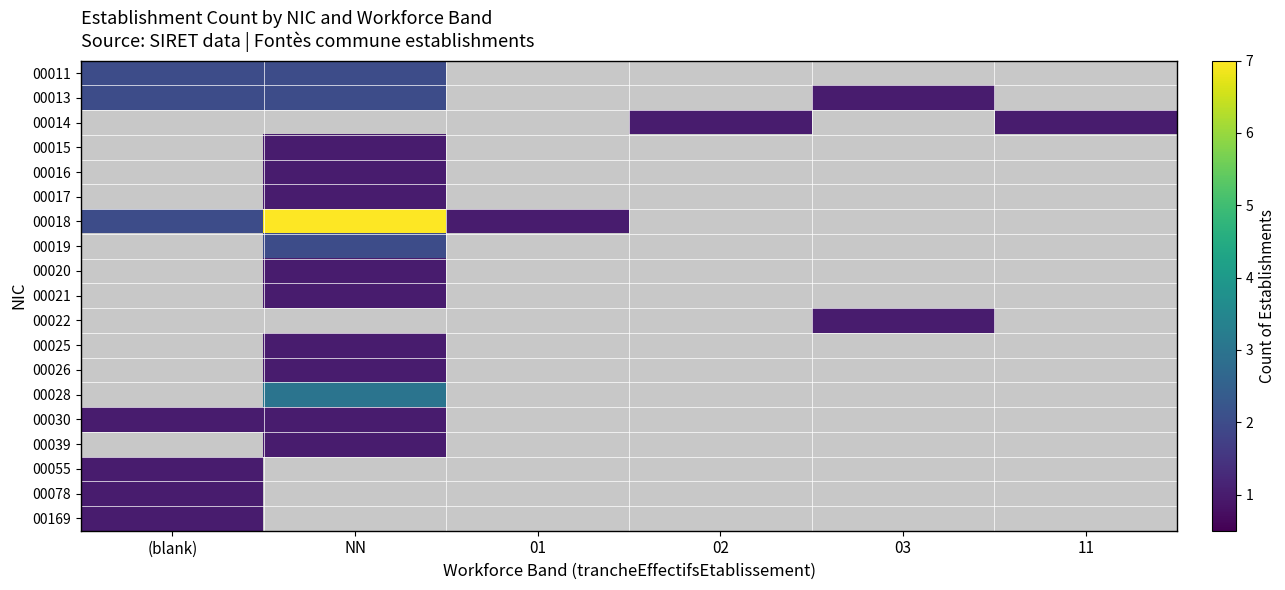

The 00018 series shows 7.0 at NN. True or false?

True